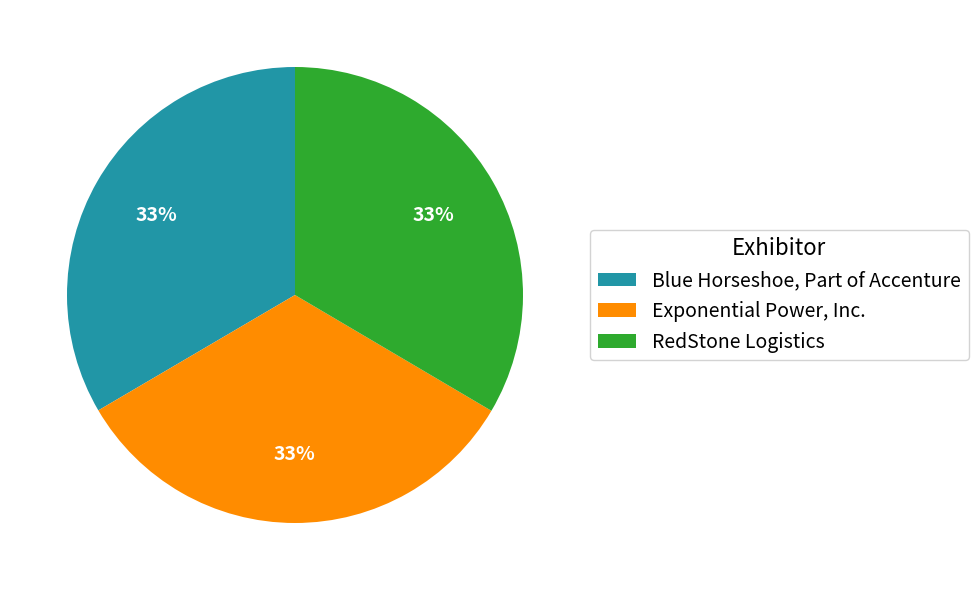

Approximately how many times larger is the value at RedStone Logistics compared to Blue Horseshoe, Part of Accenture?

1.0